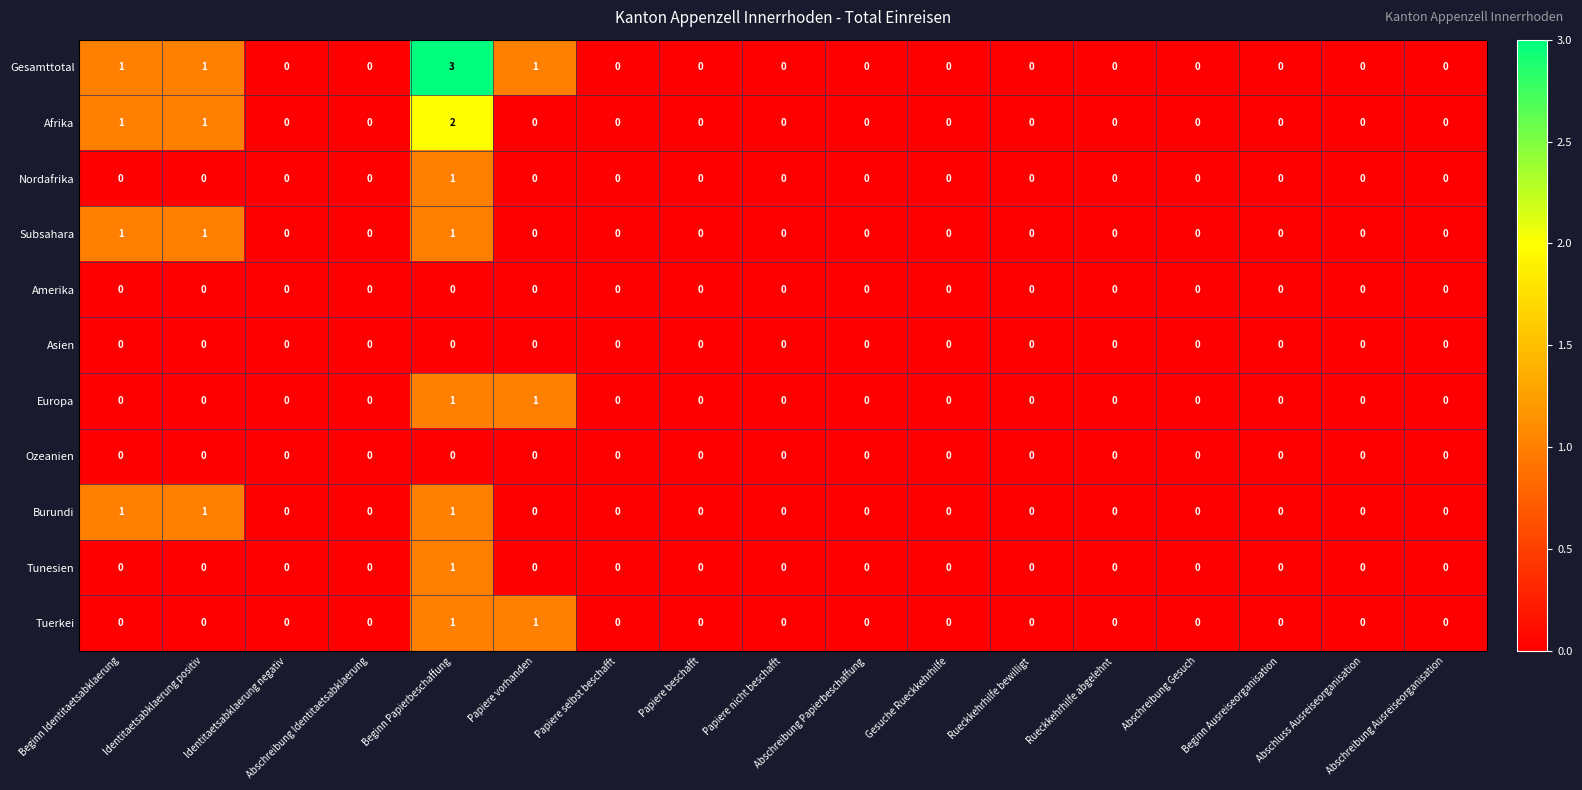

Which label corresponds to the largest value in the chart?

Beginn Papierbeschaffung